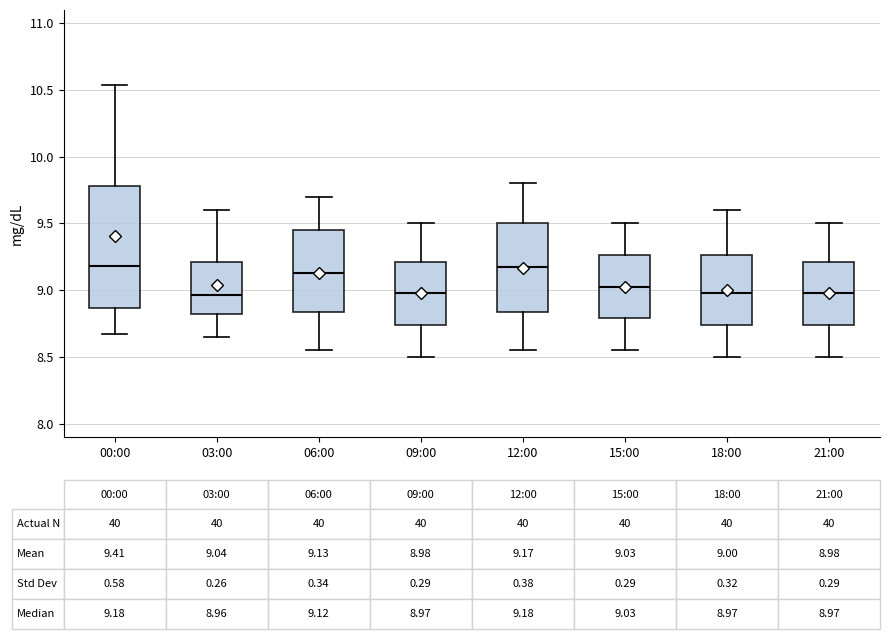

Which box is the tallest, from its lower edge to its upper edge?

00:00